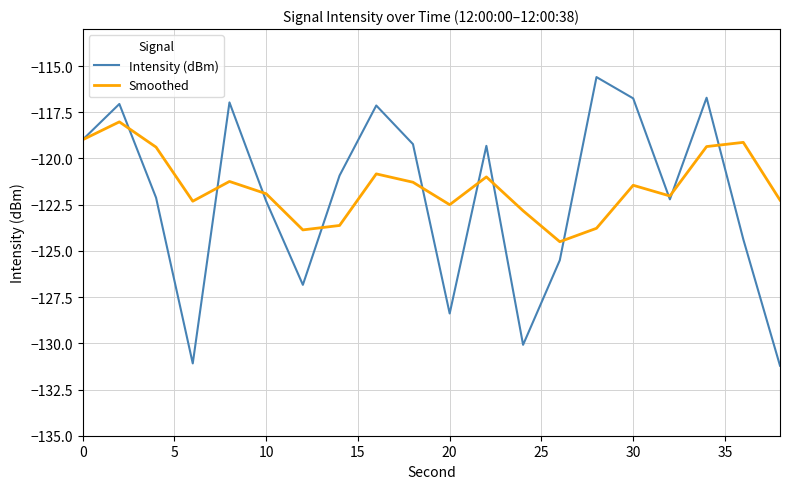

What is the average value of the Intensity (dBm) series?

-122.1